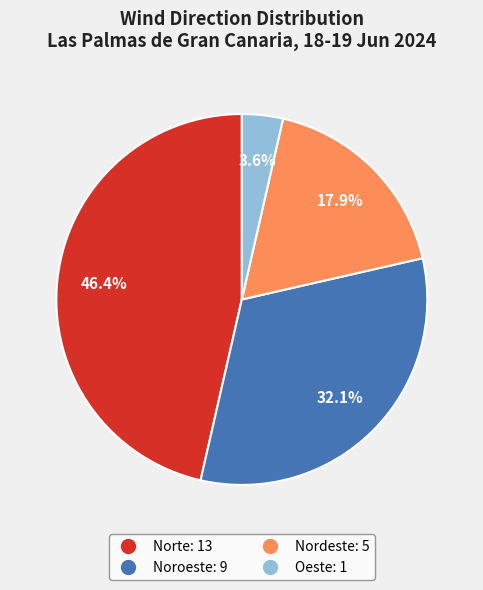

What percentage is the Oeste slice, to the nearest percent?

4%